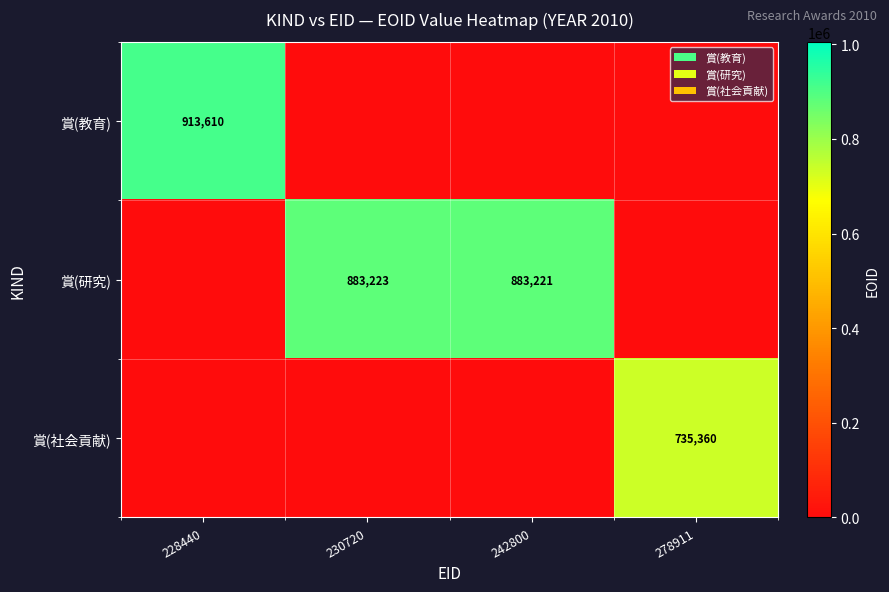

What is the difference between the 賞(研究) values at 242800 and 230720?

2